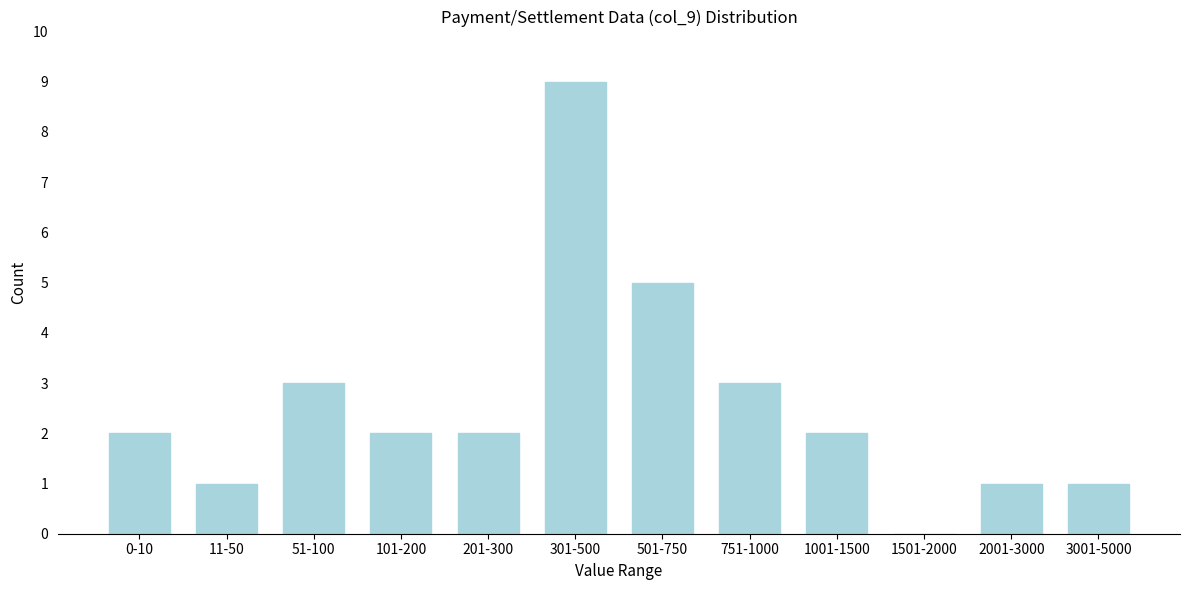

Reading left to right, what are all the values shown in this chart?

0-10=2	11-50=1	51-100=3	101-200=2	201-300=2	301-500=9	501-750=5	751-1000=3	1001-1500=2	1501-2000=0	2001-3000=1	3001-5000=1